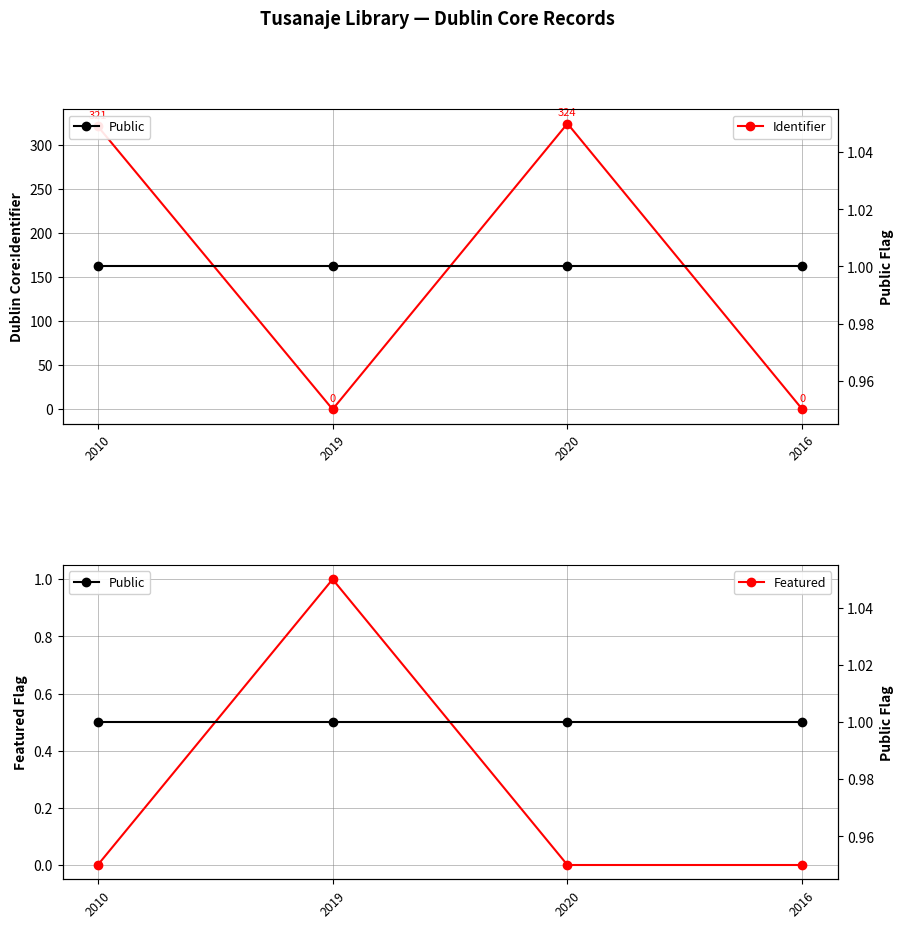

What is the sum of all Public values?

4